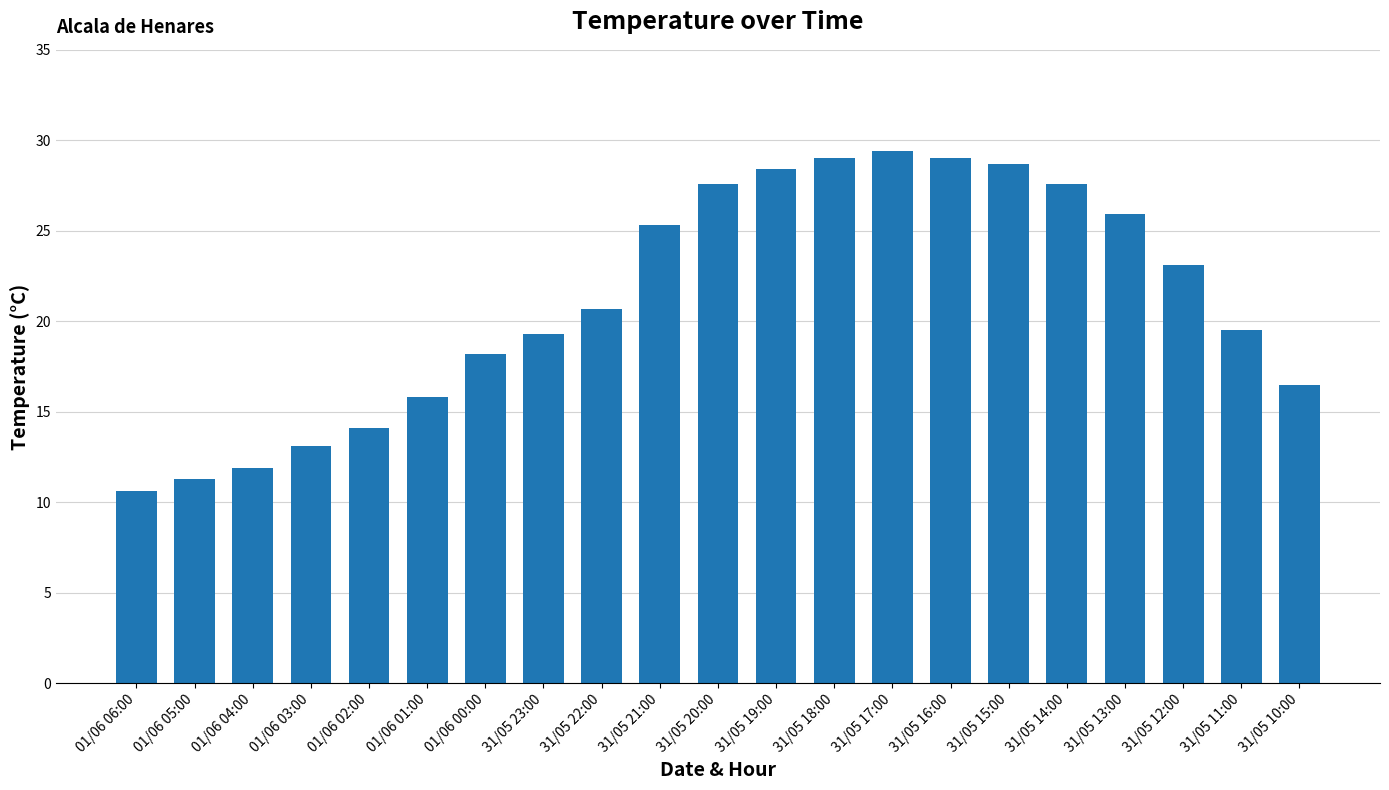

Which category has the highest value across all series?

31/05 17:00